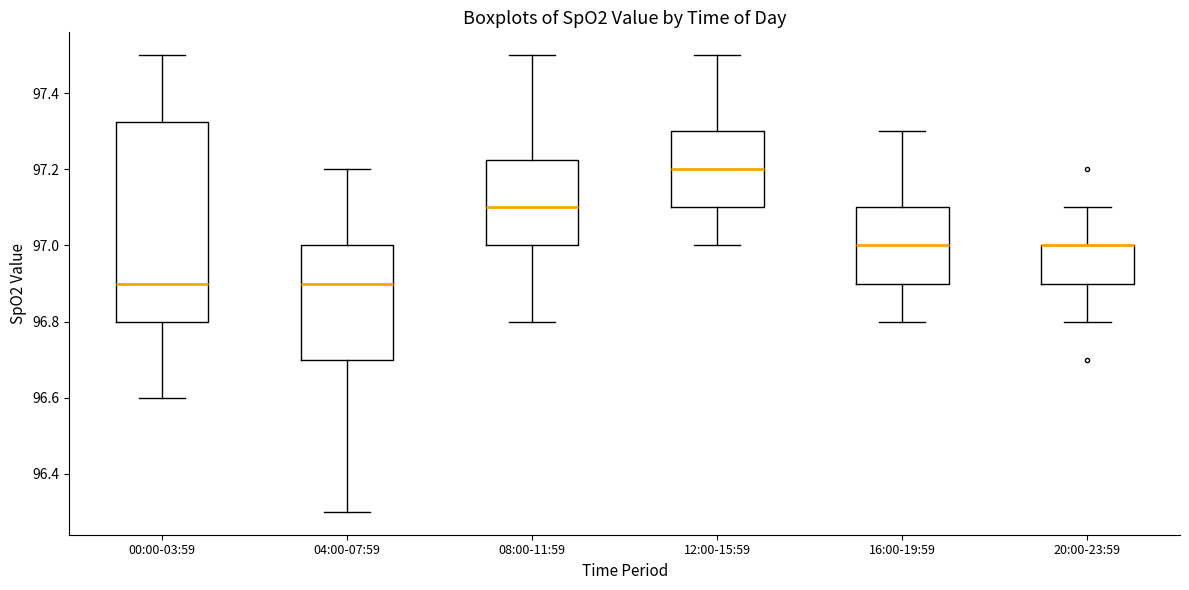

Reading left to right, read every box against the y-axis: the position of its median line, the range the box covers, and the ends of its whiskers. The values are not printed on the chart, so give them approximately, as read against the axis.

00:00-03:59: median 96.90, box 96.80 to 97.32, whiskers 96.60 to 97.50
04:00-07:59: median 96.90, box 96.70 to 97.00, whiskers 96.30 to 97.20
08:00-11:59: median 97.10, box 97.00 to 97.22, whiskers 96.80 to 97.50
12:00-15:59: median 97.20, box 97.10 to 97.30, whiskers 97.00 to 97.50
16:00-19:59: median 97.00, box 96.90 to 97.10, whiskers 96.80 to 97.30
20:00-23:59: median 97.00 (drawn on the box's upper edge), box 96.90 to 97.00, whiskers 96.80 to 97.10